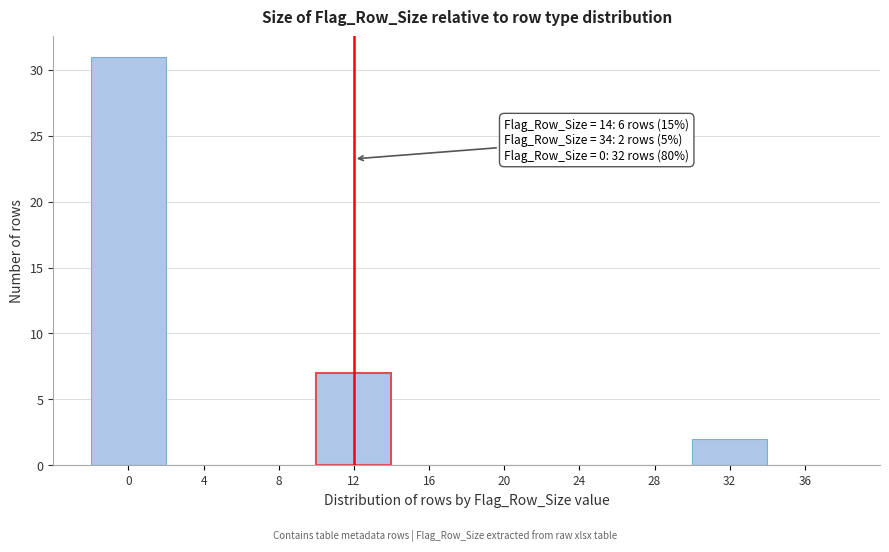

Reading left to right, transcribe all the data shown in this chart.

0=31	4=0	8=0	12=7	16=0	20=0	24=0	28=0	32=2	36=0